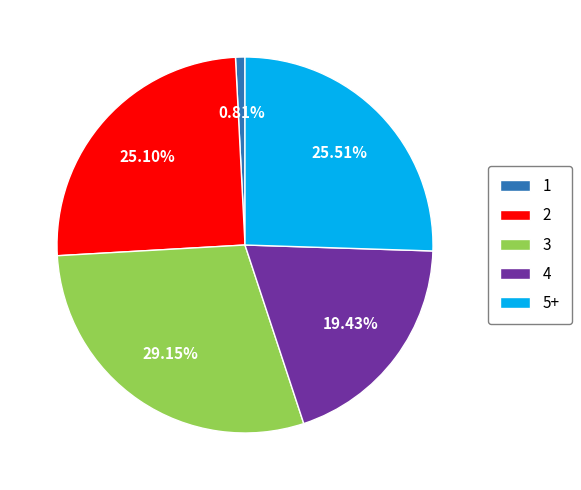

What is the ratio of the value at 2 to the value at 5+?

1.0